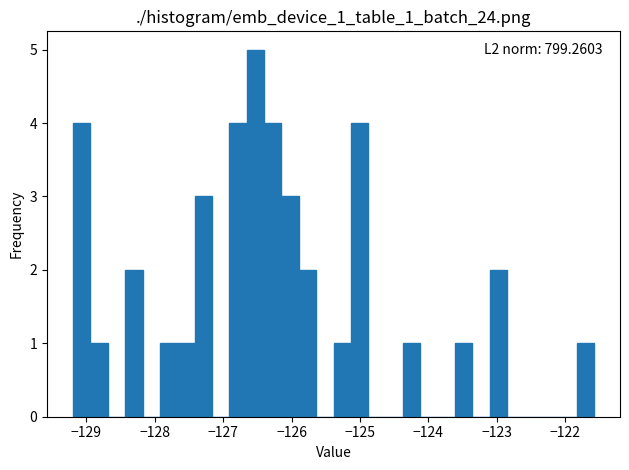

Read against the x-axis, roughly where is the centre of the tallest bar?

-126.5